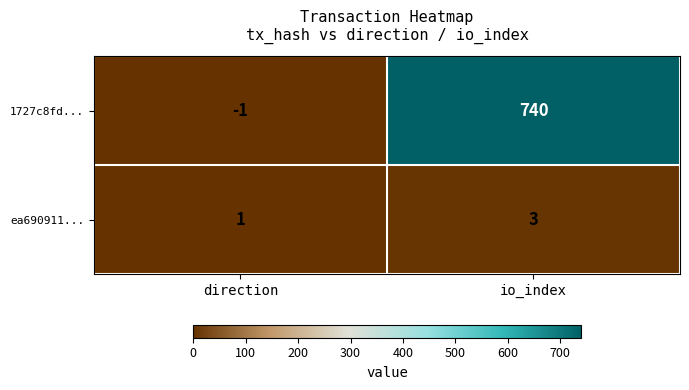

What is the minimum value shown in the chart?

-1